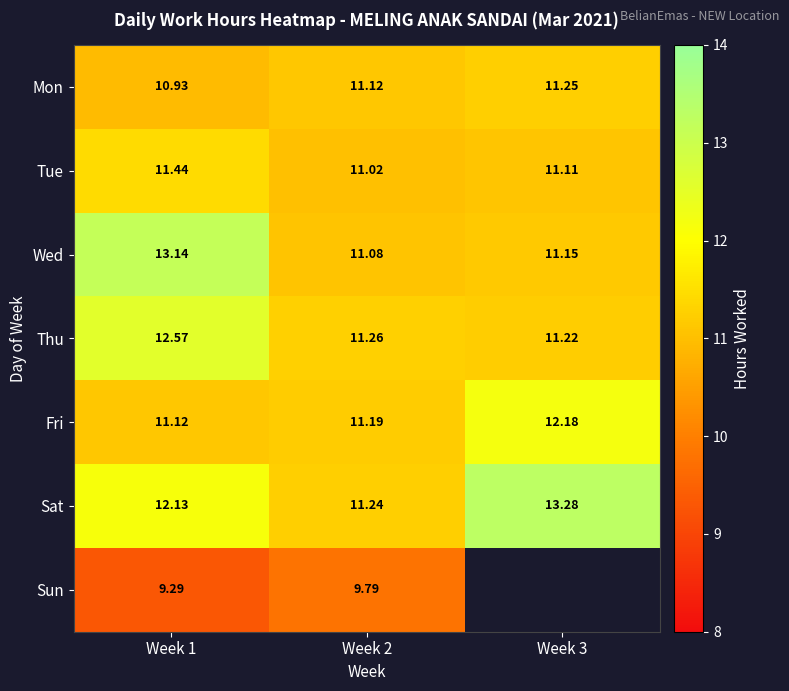

What is the greatest value displayed?

13.3